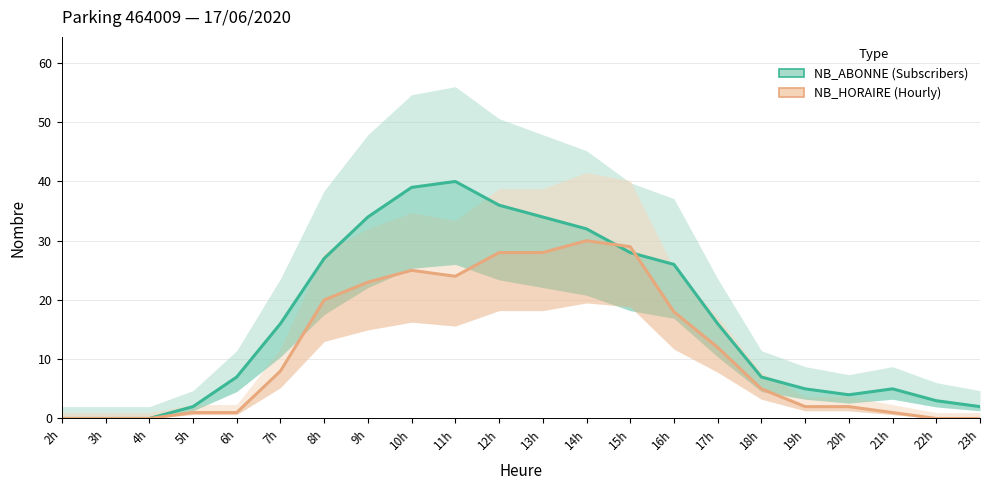

How many lines are shown in the chart?

2